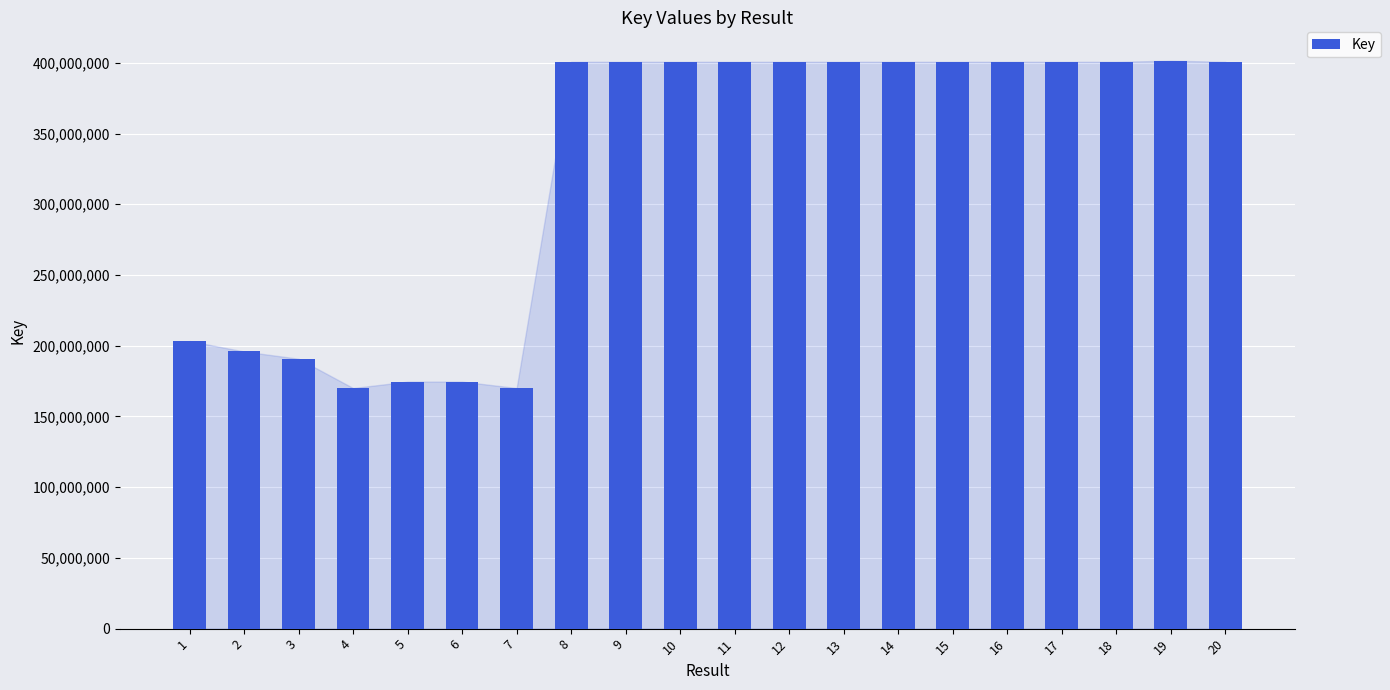

What is the difference between the values at 2 and 12?

204803291